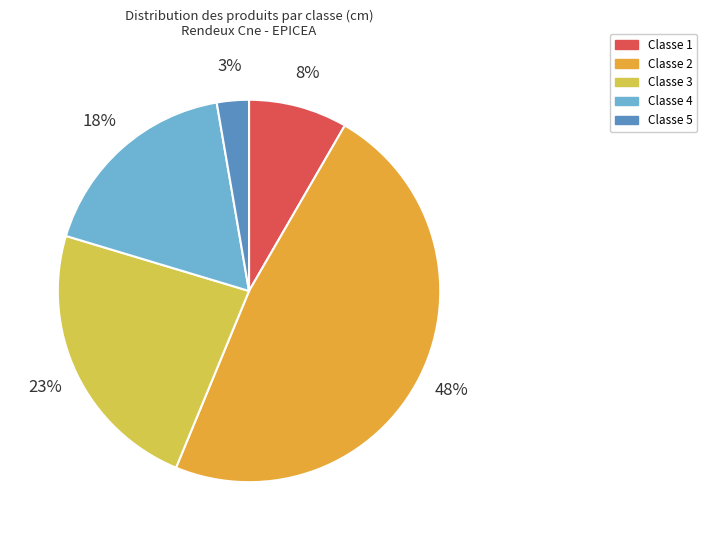

Does any single category account for the majority?

No